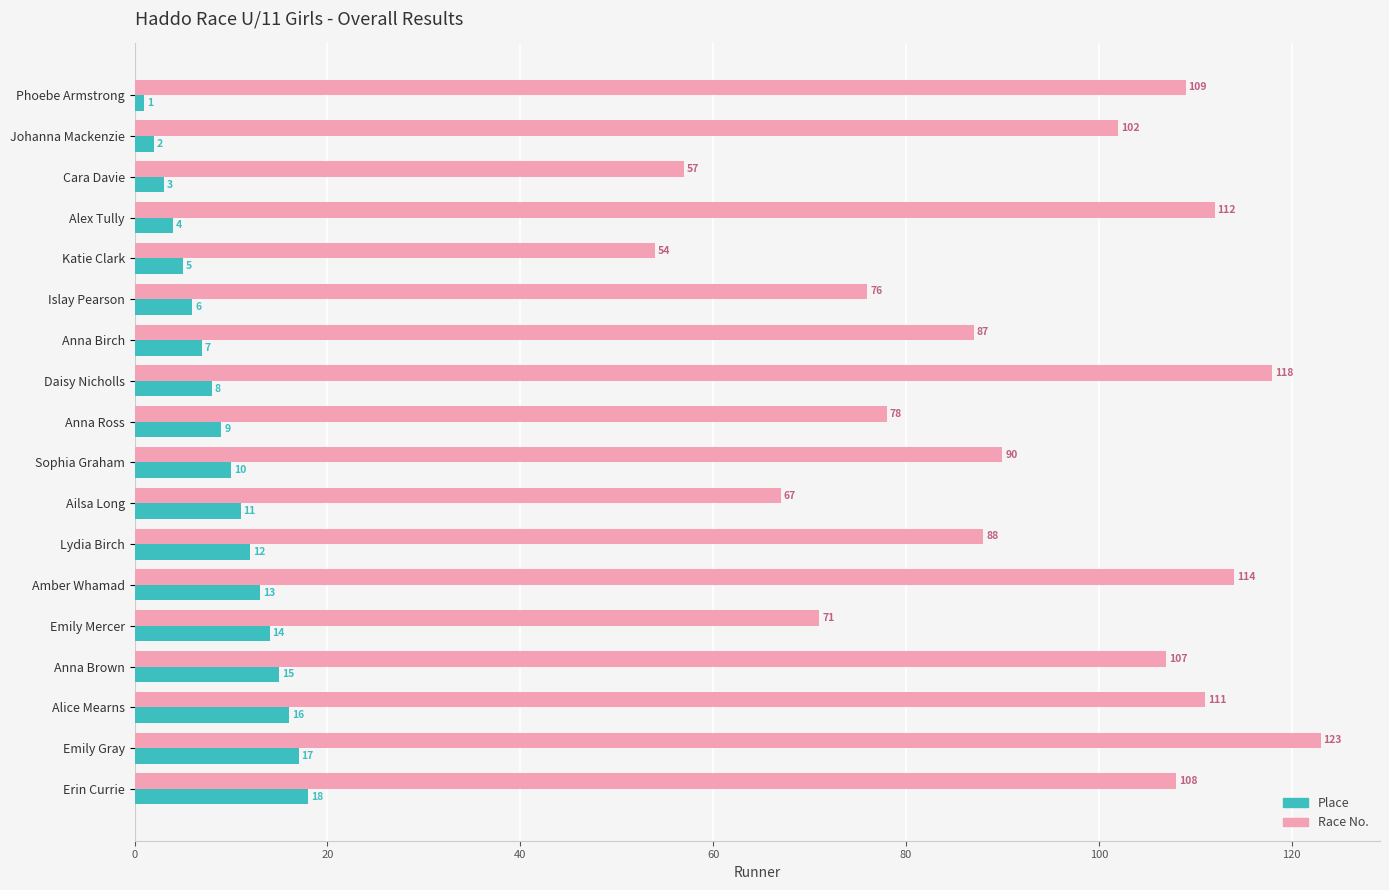

Which series has the largest range (max minus min)?

Race No.